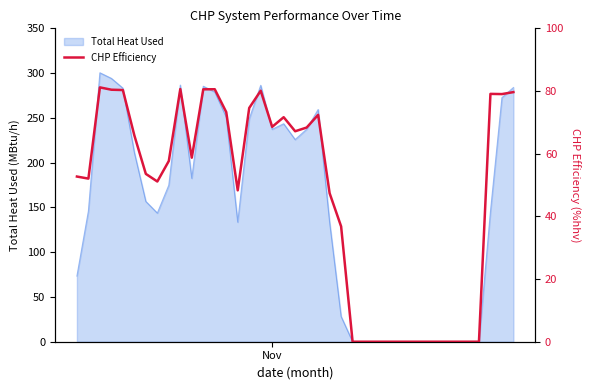

What is the highest value of the Total Heat Used series?

300.4